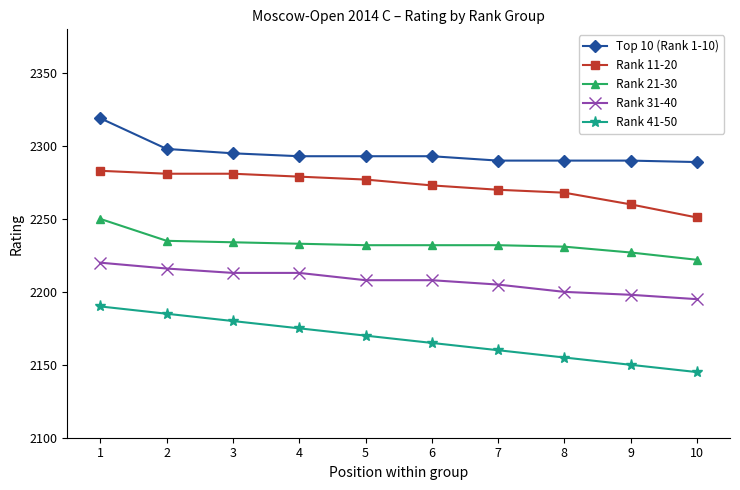

What is the sum of the Rank 41-50 values at 3 and 4?

4355